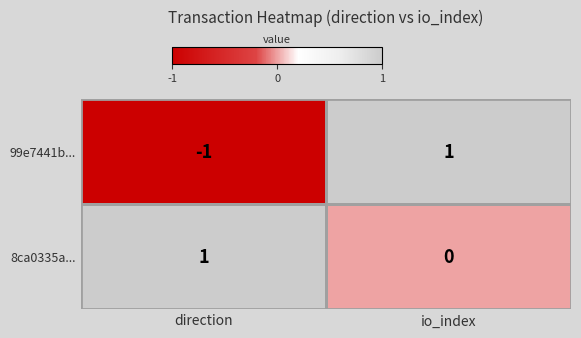

What is the maximum value shown in the chart?

1